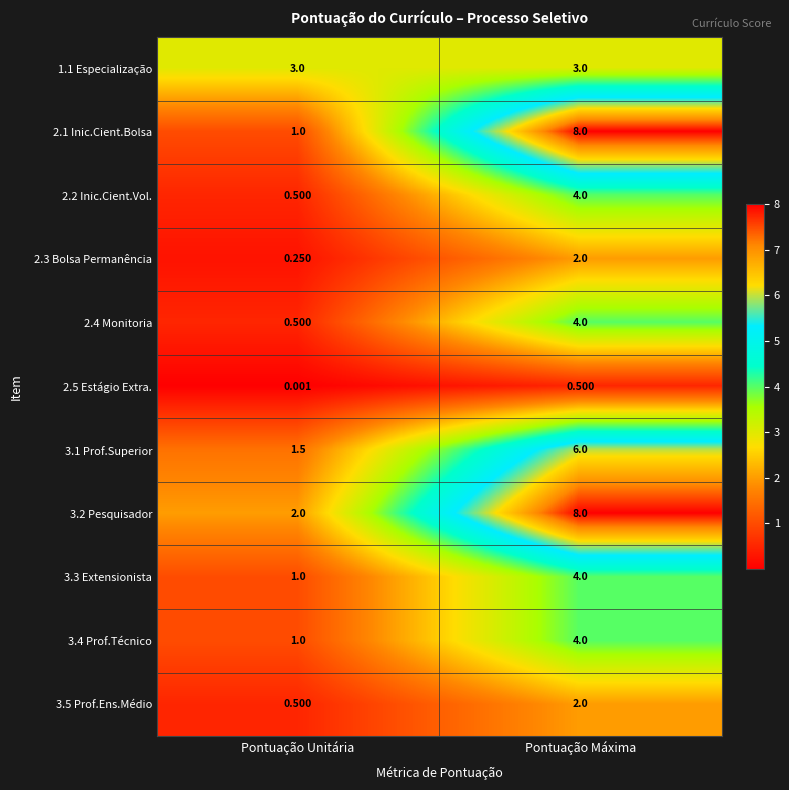

Which category has the highest value across all series?

Pontuação Máxima